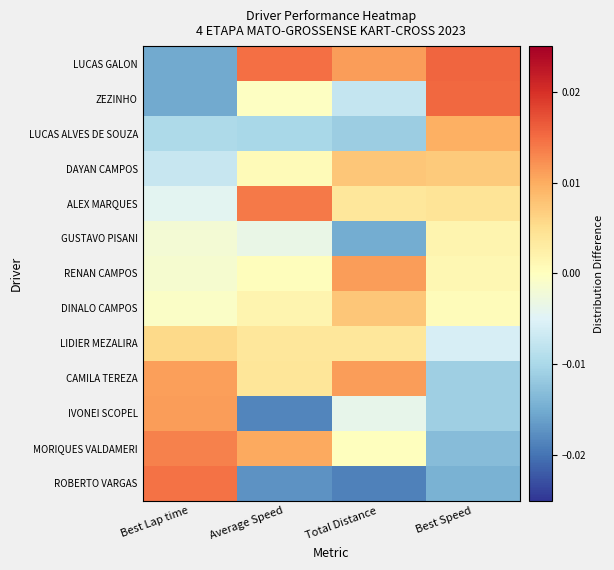

Which series has the largest total across all categories?

LUCAS GALON